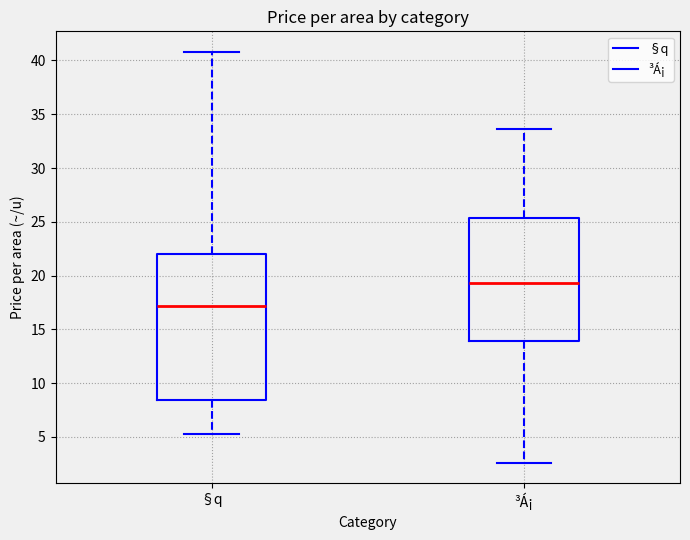

Which box has the lowest median line?

§q